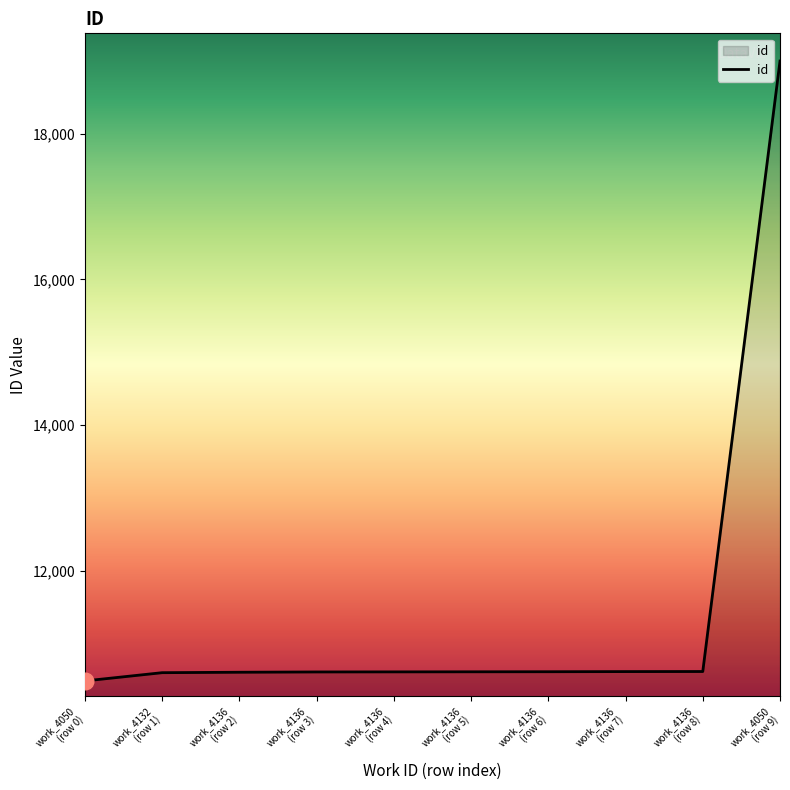

What is the smallest value displayed?

10493